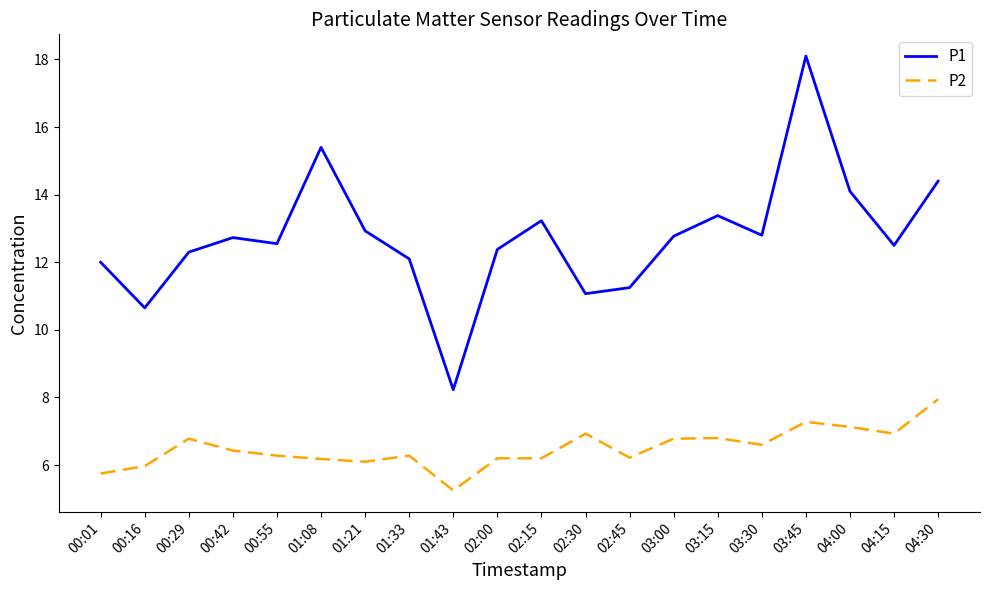

Which series has the largest range (max minus min)?

P1